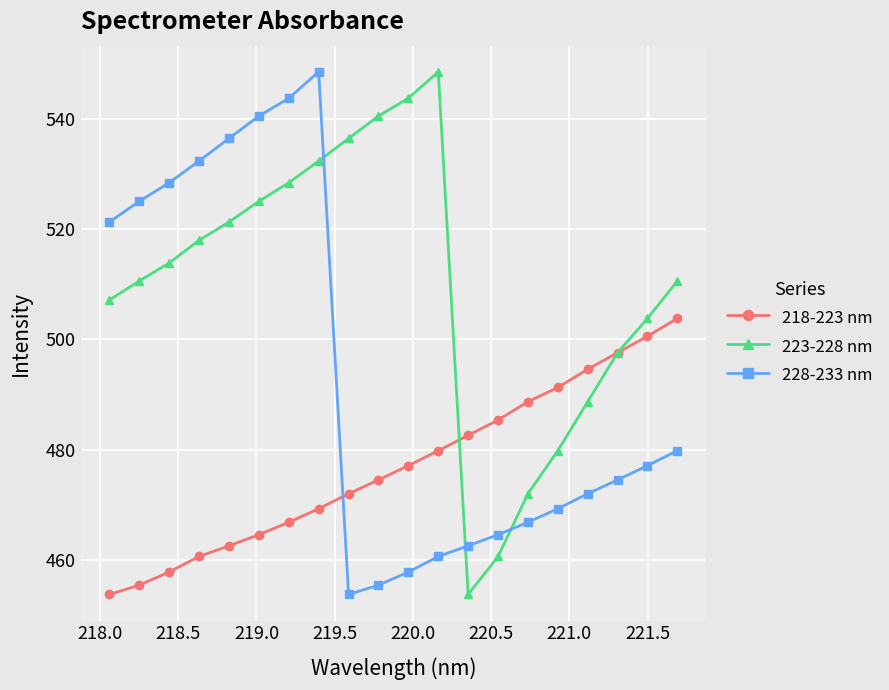

After their last crossing, which series has the higher values: 218-223 nm or 228-233 nm?

218-223 nm